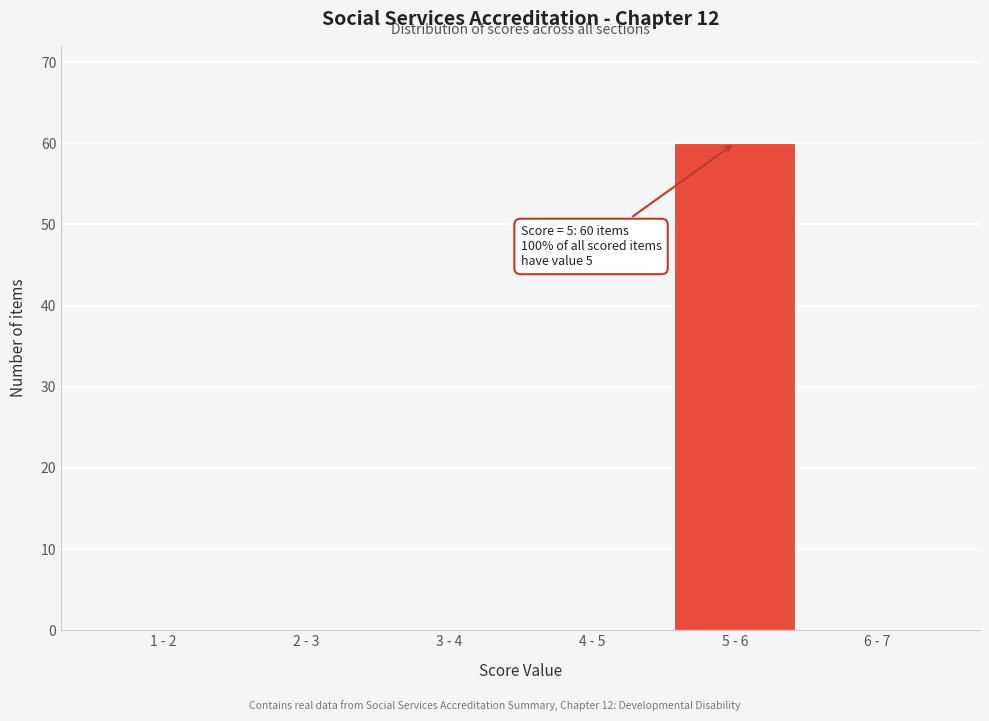

Reading left to right, transcribe all the data shown in this chart.

1 - 2=0	2 - 3=0	3 - 4=0	4 - 5=0	5 - 6=60	6 - 7=0